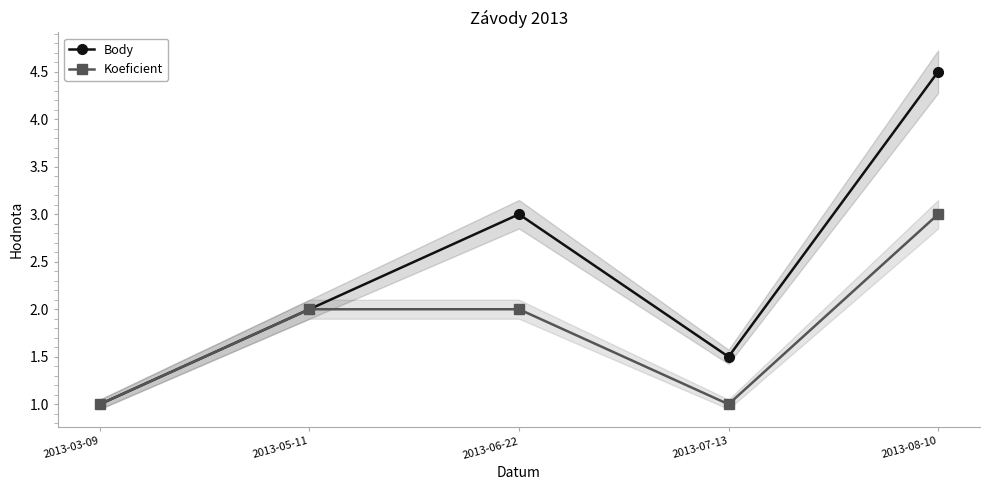

Where is the first local minimum for Koeficient?

2013-07-13